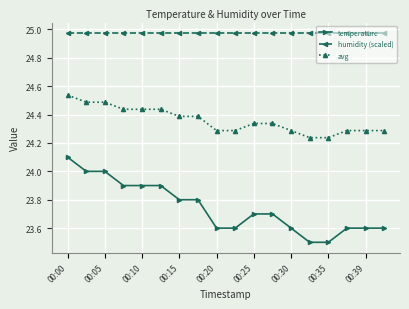

At how many categories does at least one series exceed 23?

18